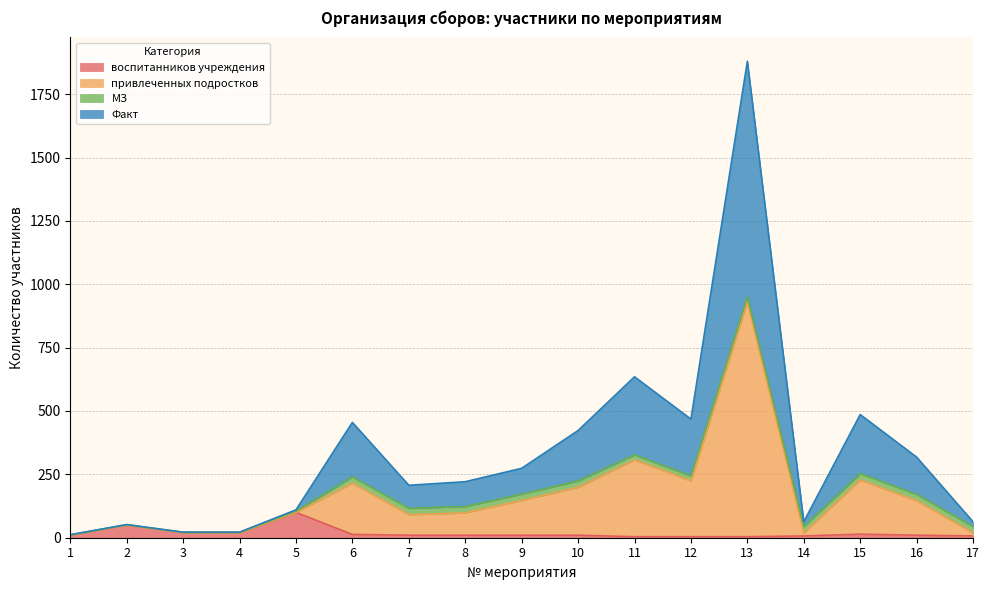

True or false: воспитанников учреждения has a value of 2 at 17.

False